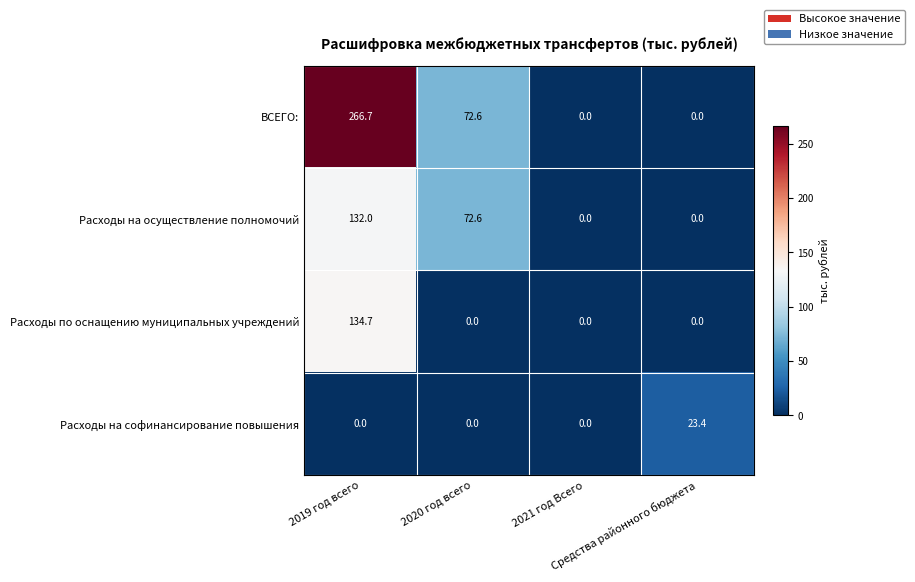

How many positive values does the ВСЕГО: series have?

2